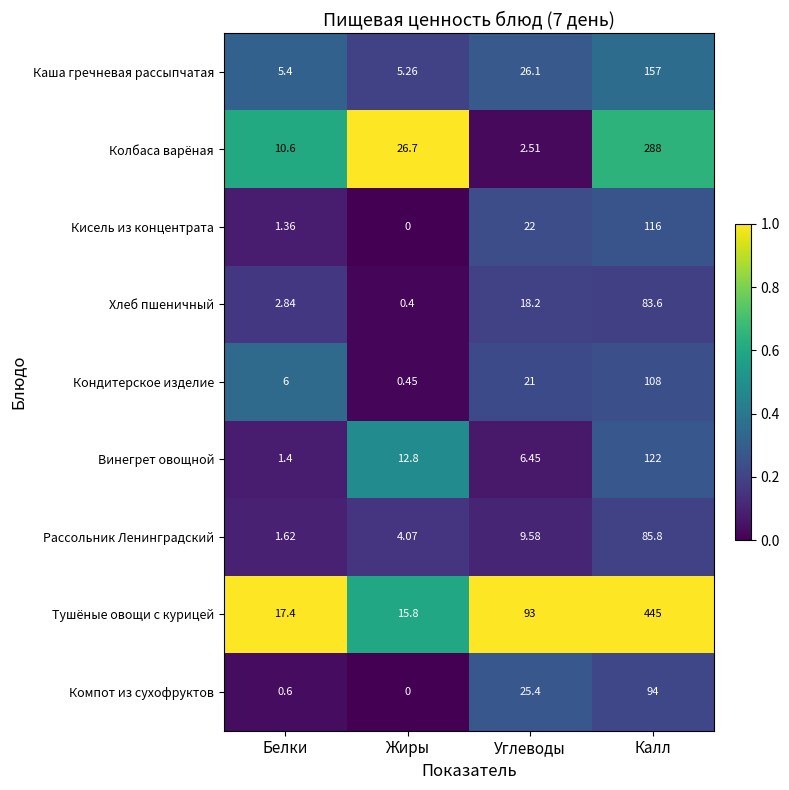

Which series has the largest range (max minus min)?

Тушёные овощи с курицей